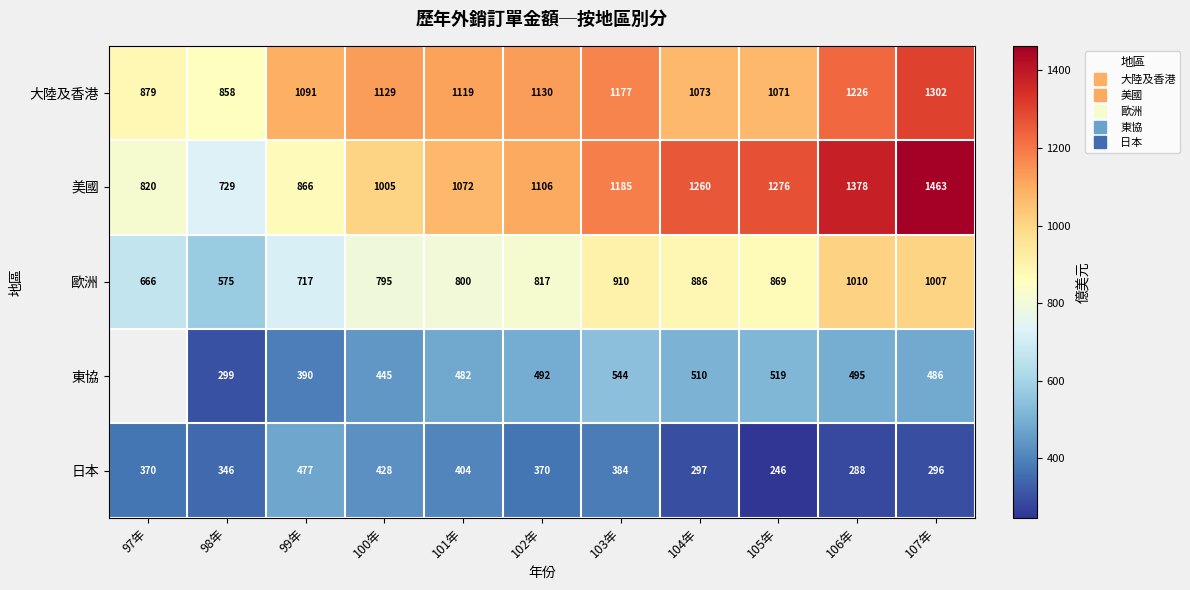

Which category has the highest value across all series?

107年